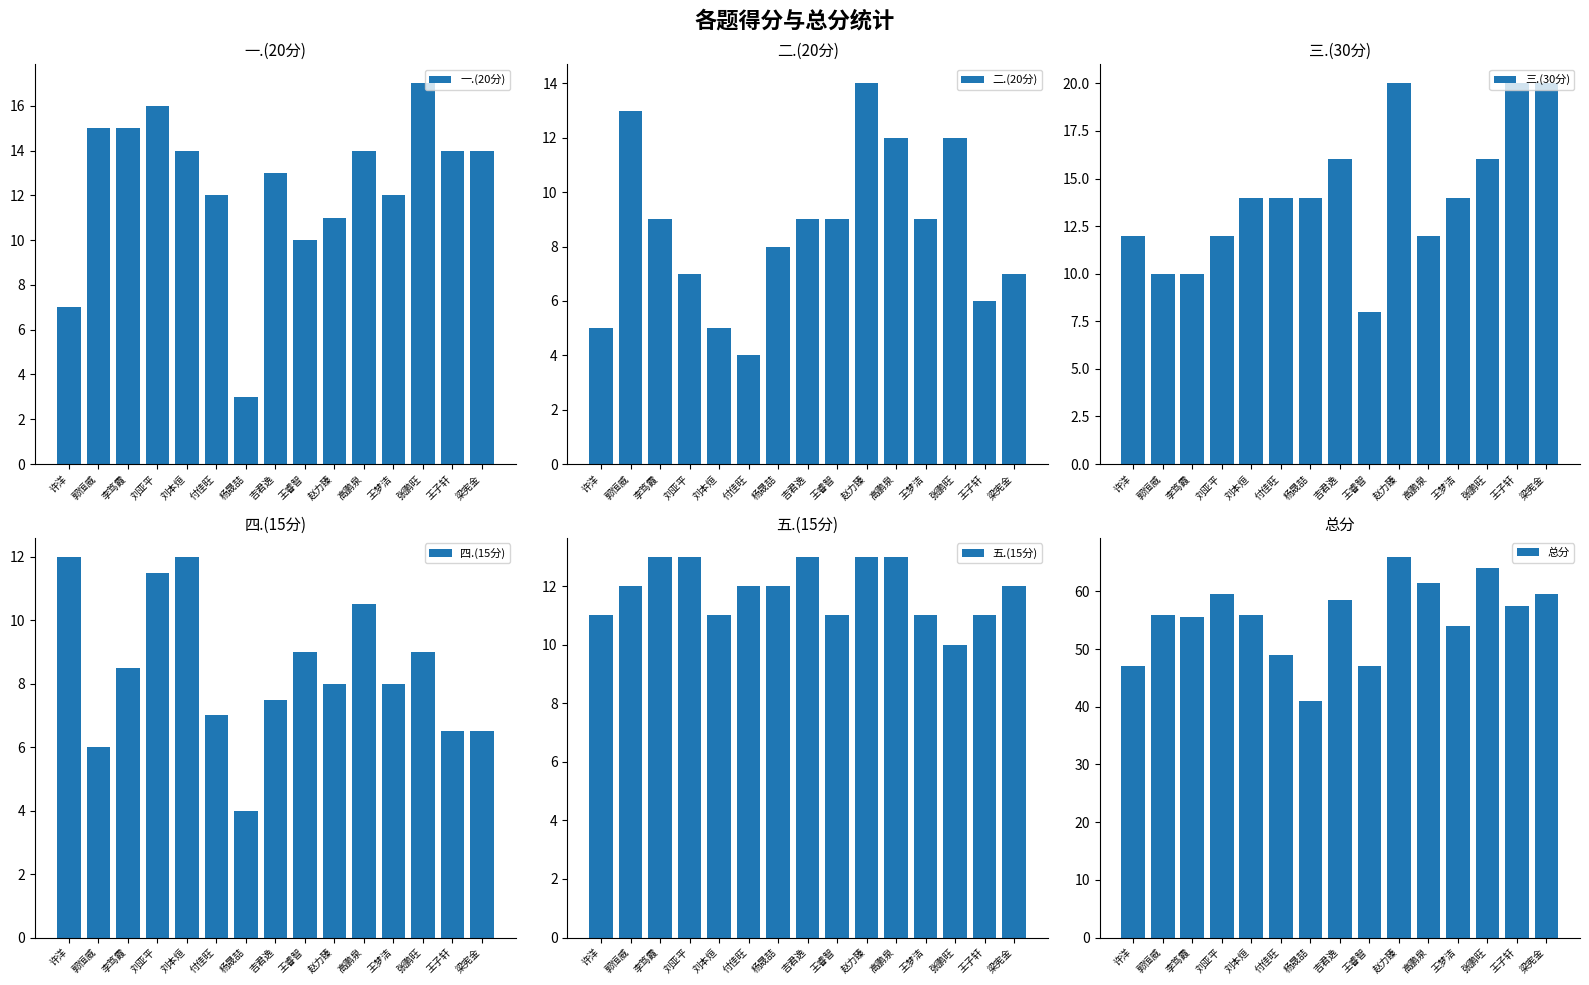

The value of 三.(30分) at 张鹏旺 is 16.0. True or false?

True